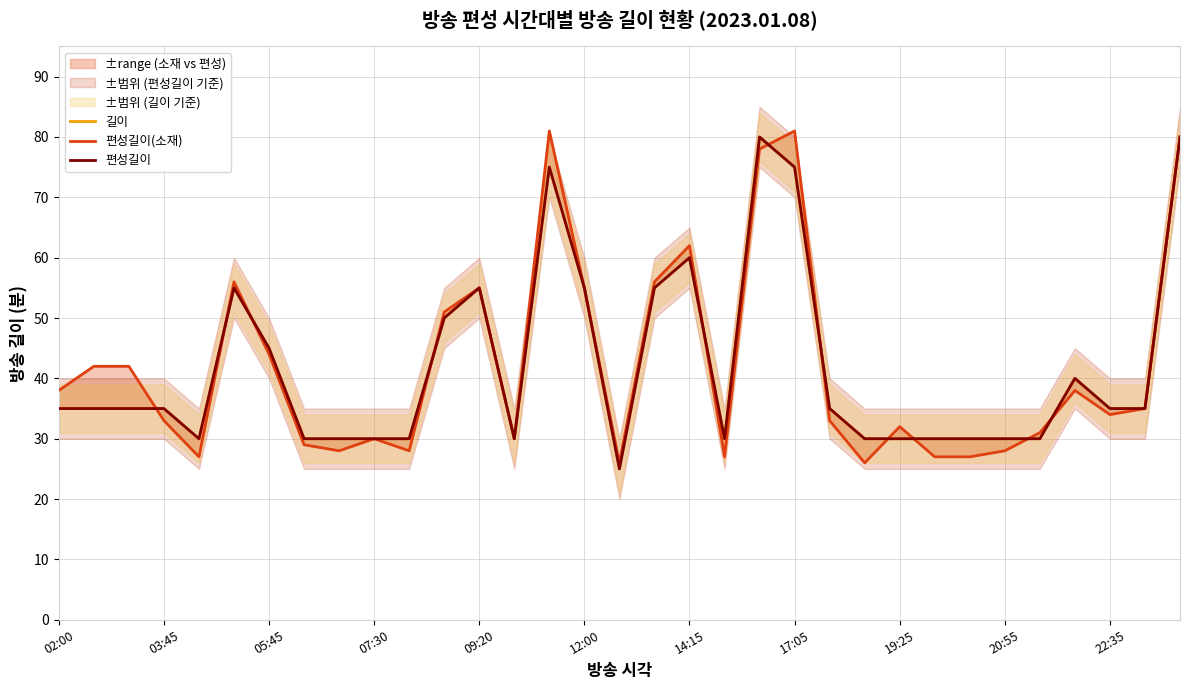

How many data points in 길이 are less than 35?

14